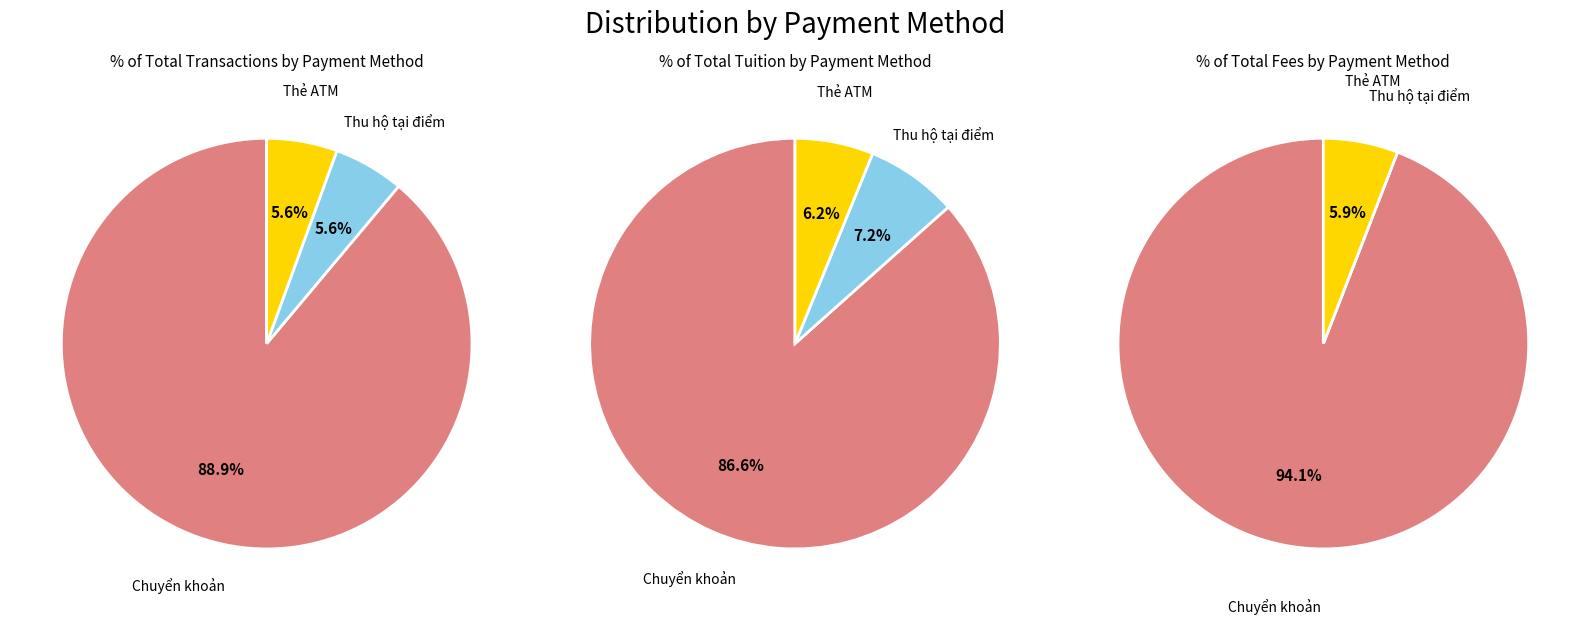

What is the majority slice?

Chuyển khoản